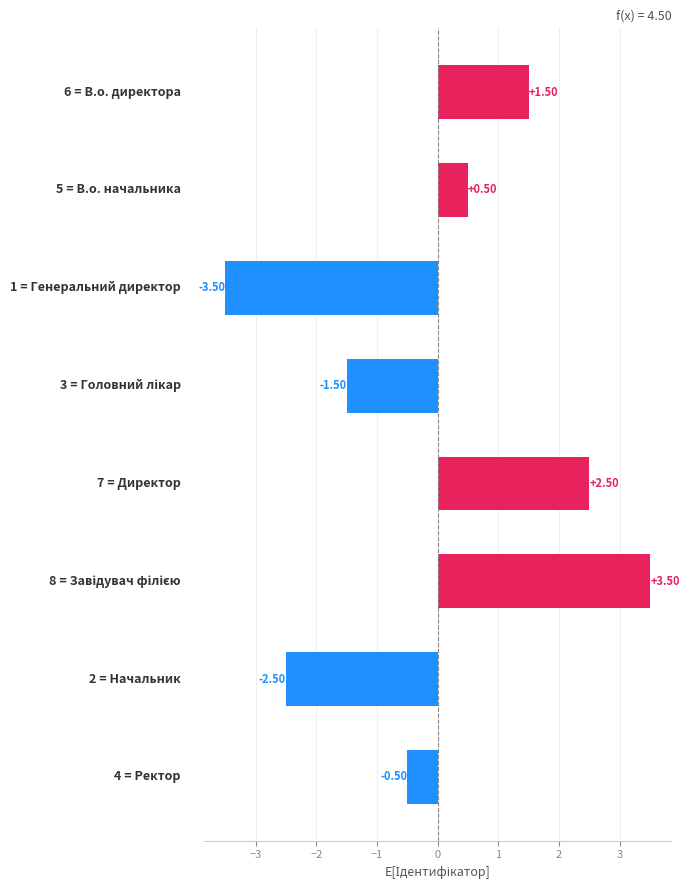

What is the difference between the second highest and second lowest values?

5.0